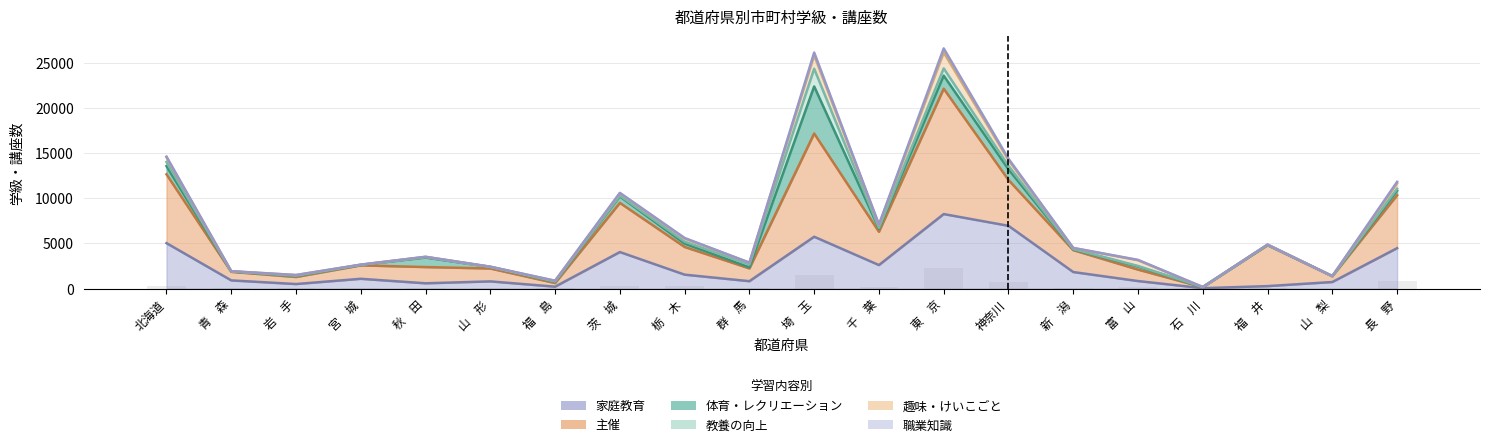

What is the greatest value displayed?

22152